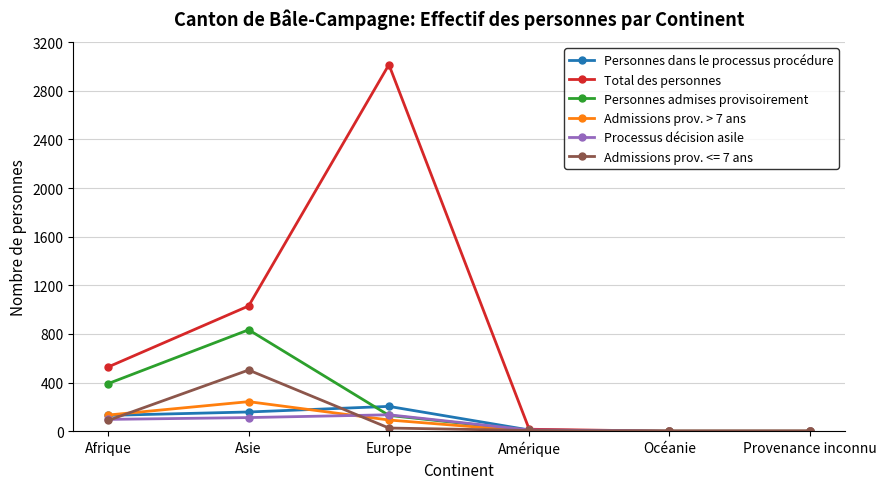

Which category has the highest value in the Personnes admises provisoirement series?

Asie